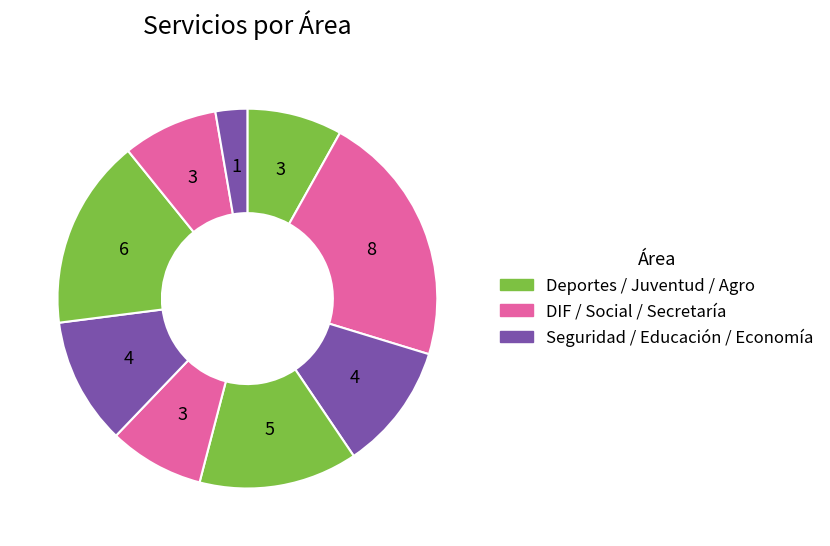

How many segments does this pie chart have?

9